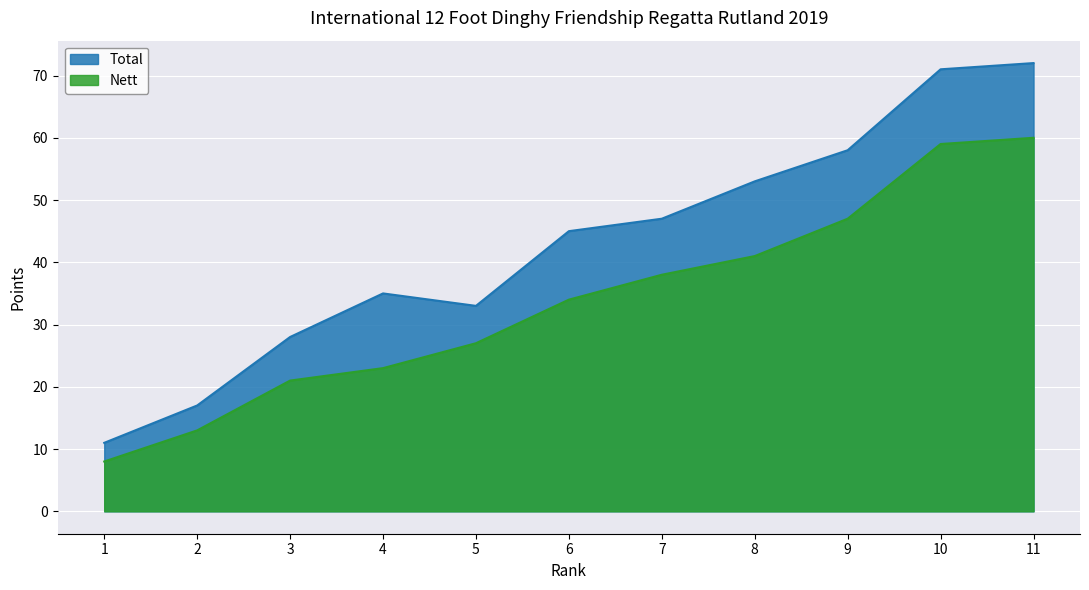

Which series changed the most between 7 and 11?

Total